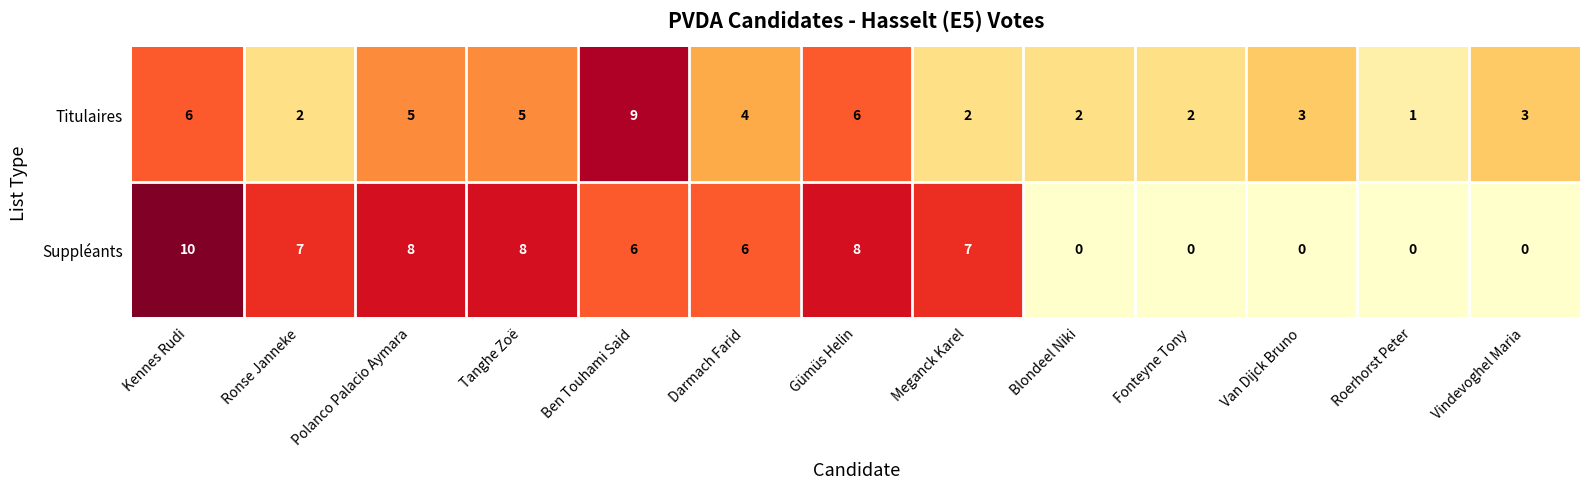

Which series has the widest spread of values?

Suppléants